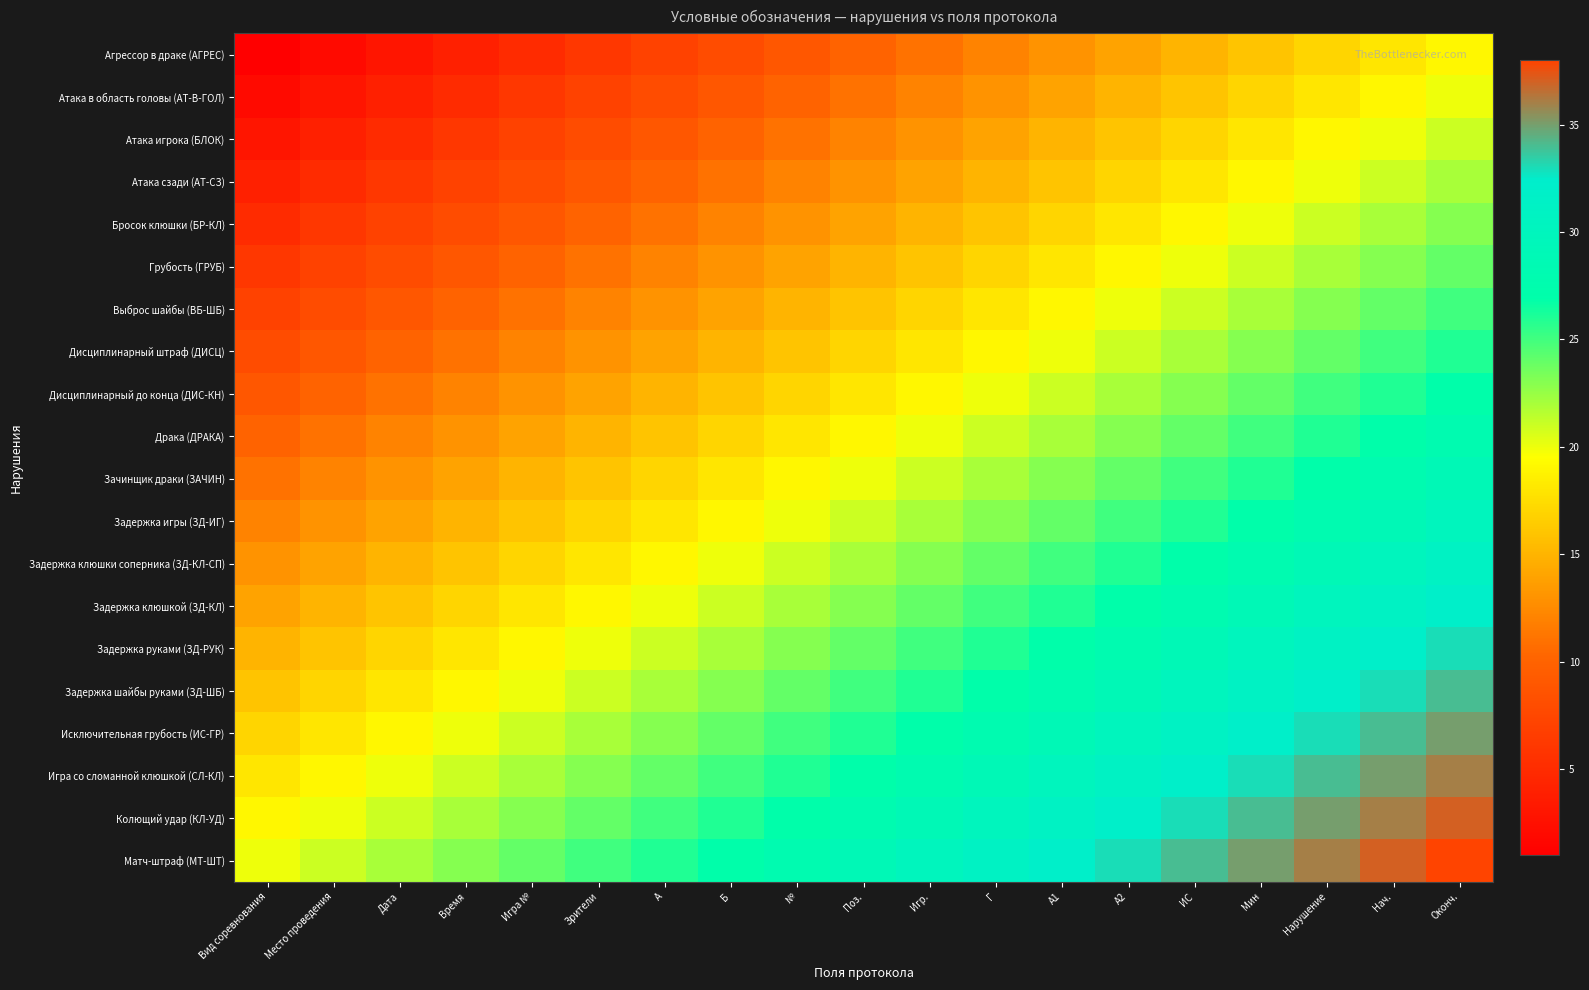

What is the minimum value shown in the chart?

1